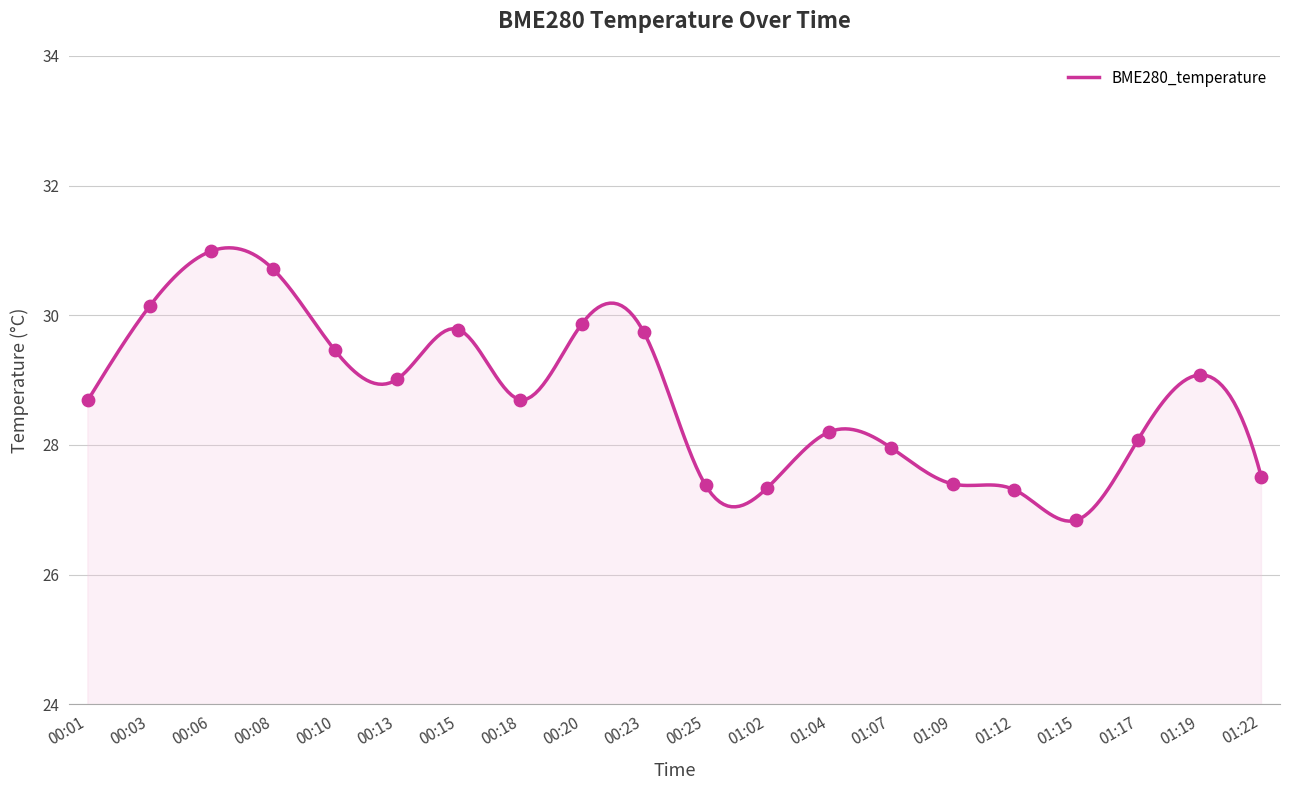

What is the change in value from 00:06 to 00:18?

-2.3